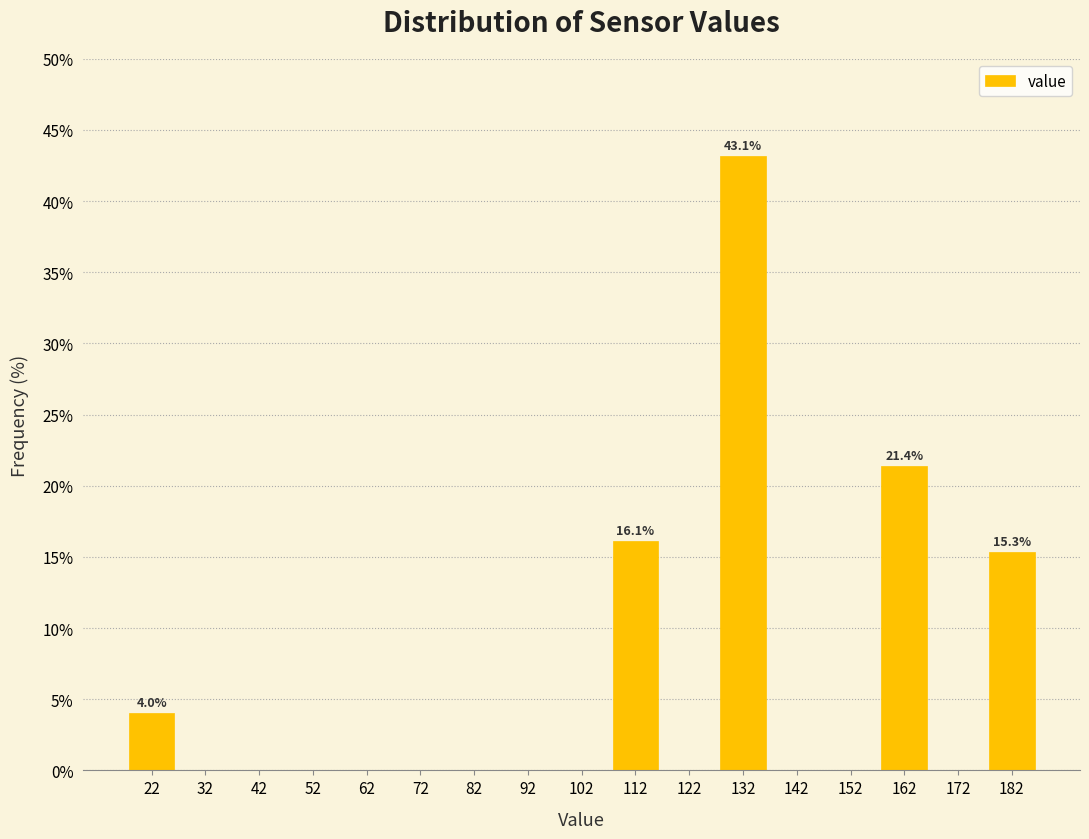

Over which range of the x-axis is the bar tallest?

127 to 137